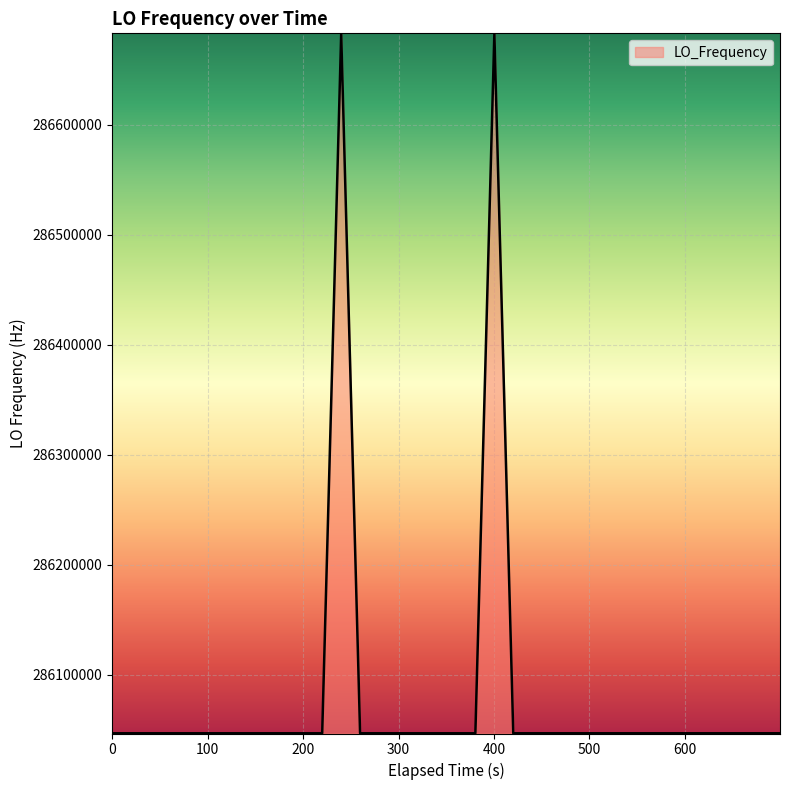

What is the smallest value displayed?

286046996.5